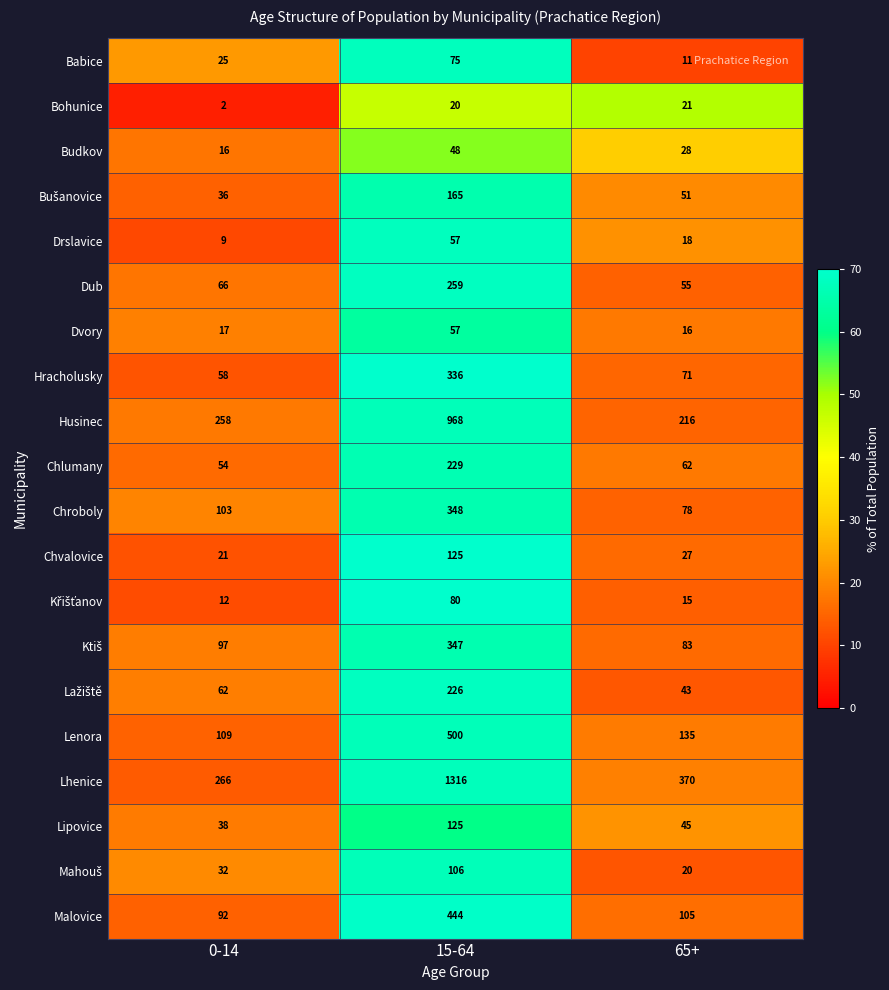

The Babice series shows 11 at 65+. True or false?

True